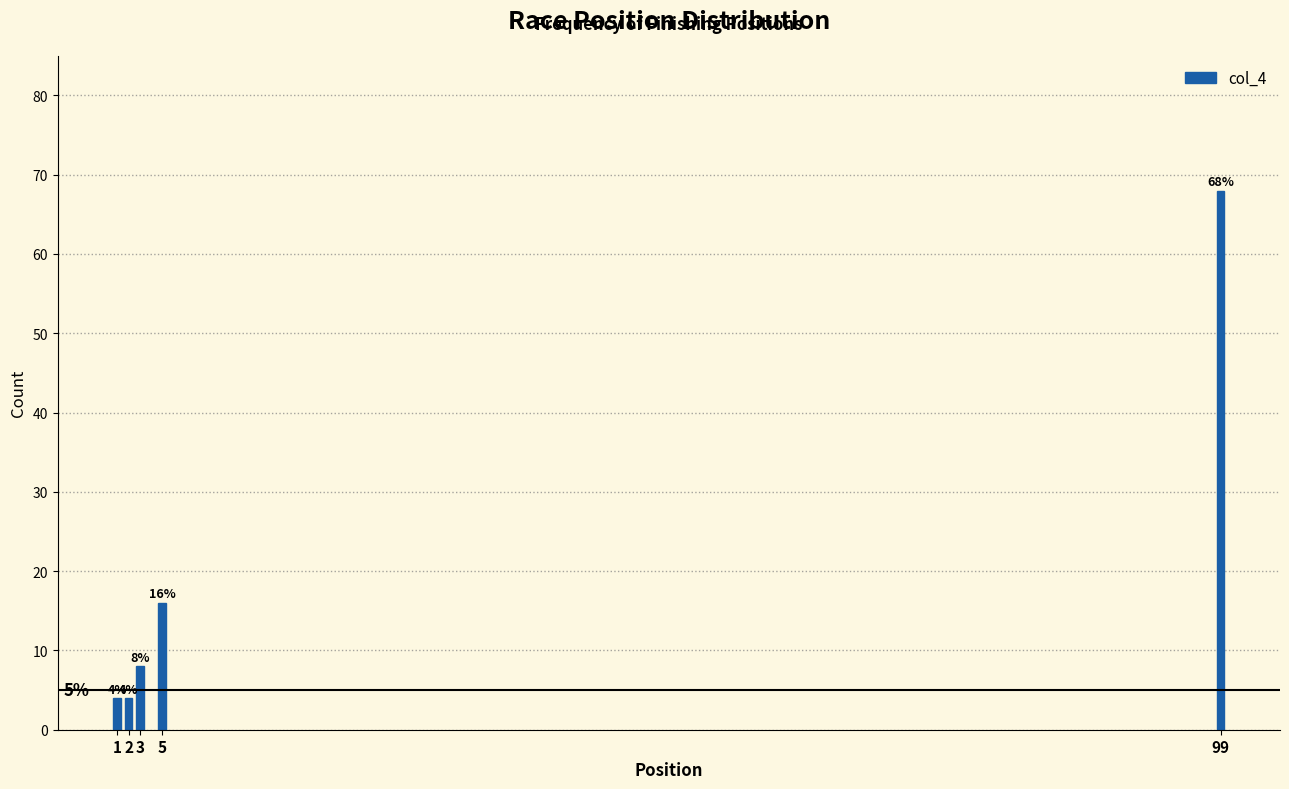

Reading right to left, extract all data points from this chart.

99=68	5=16	3=8	2=4	1=4